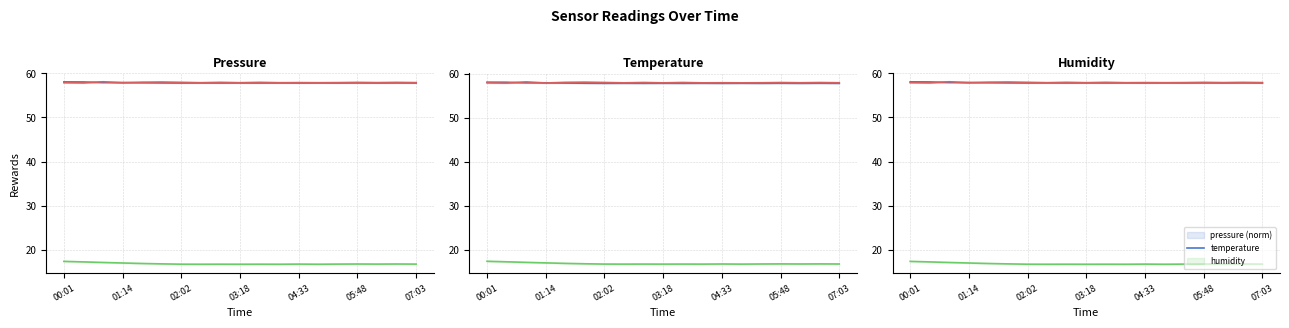

True or false: pressure (norm) has more than 1 interior local peaks.

True